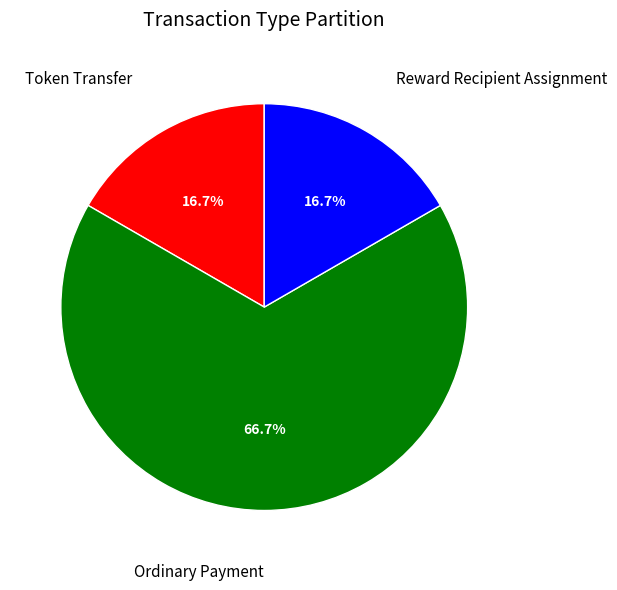

To the nearest percent, what is the average slice percentage?

33%